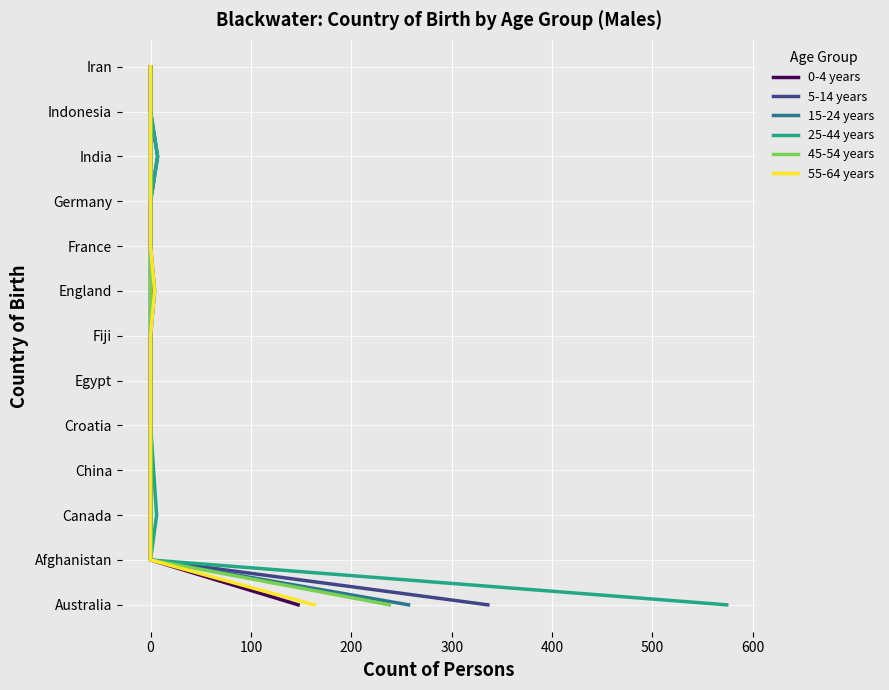

How many lines are shown in the chart?

6